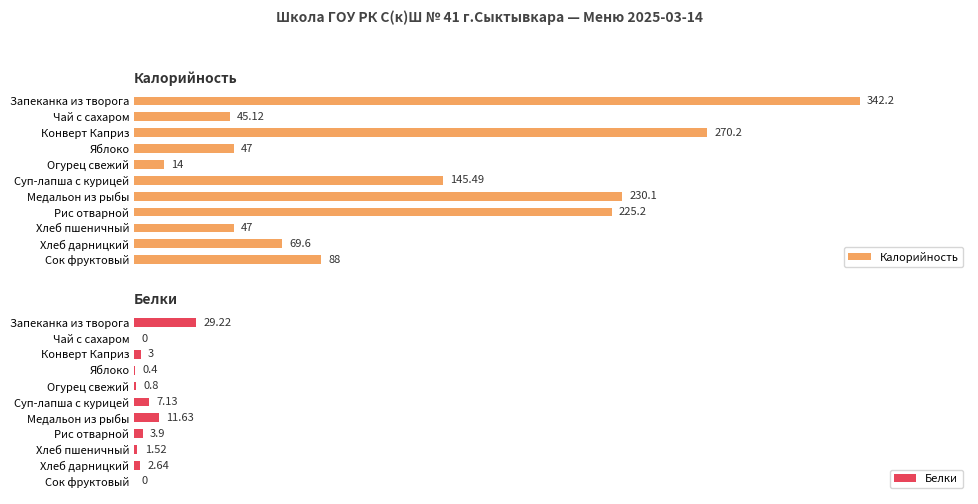

At which label does Калорийность reach its peak?

Запеканка из творога